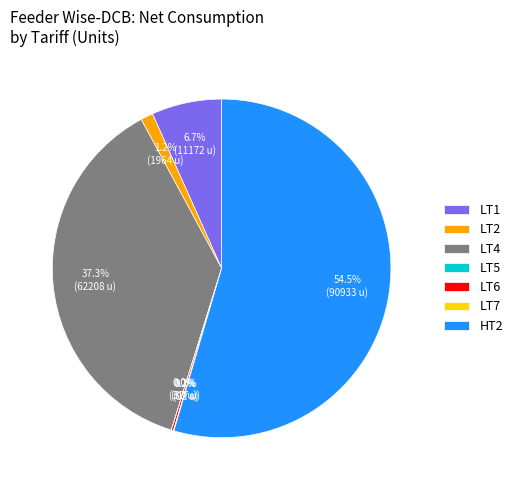

What is the largest slice in the pie chart?

HT2